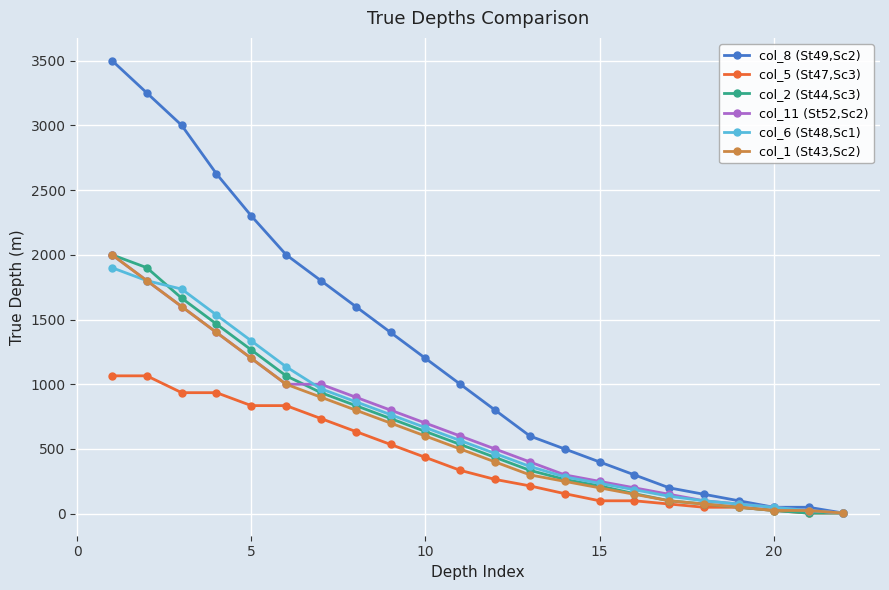

What is the greatest value displayed?

3500